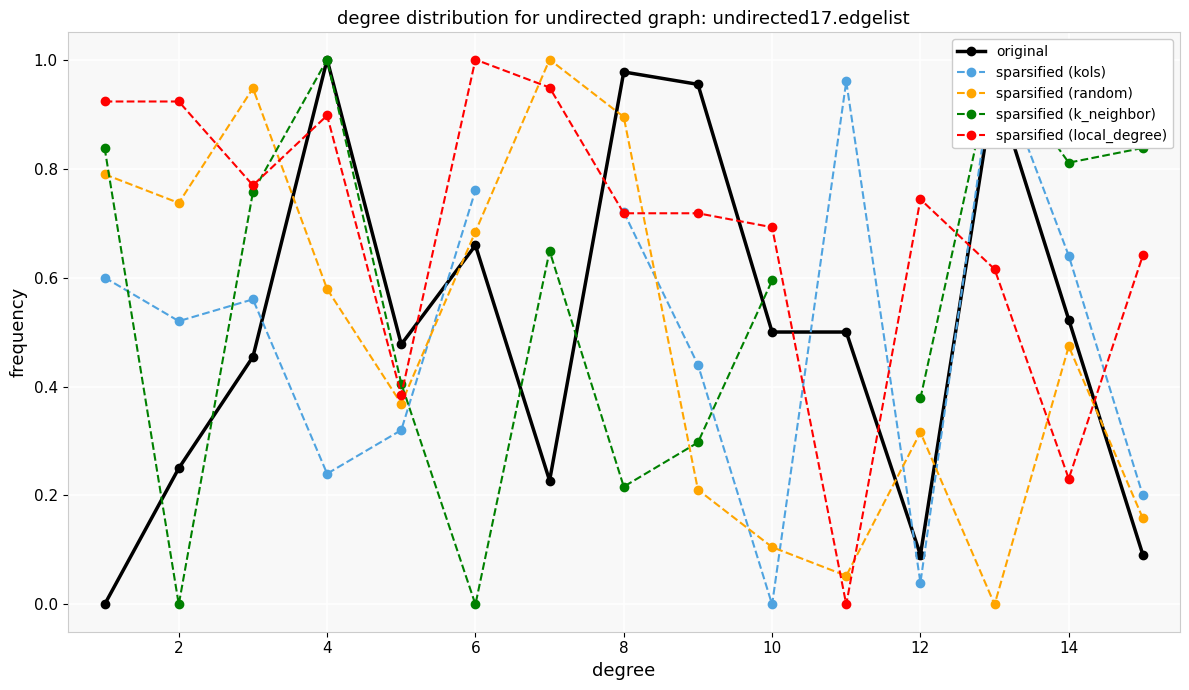

How many interior local valleys does the sparsified (random) series have?

4